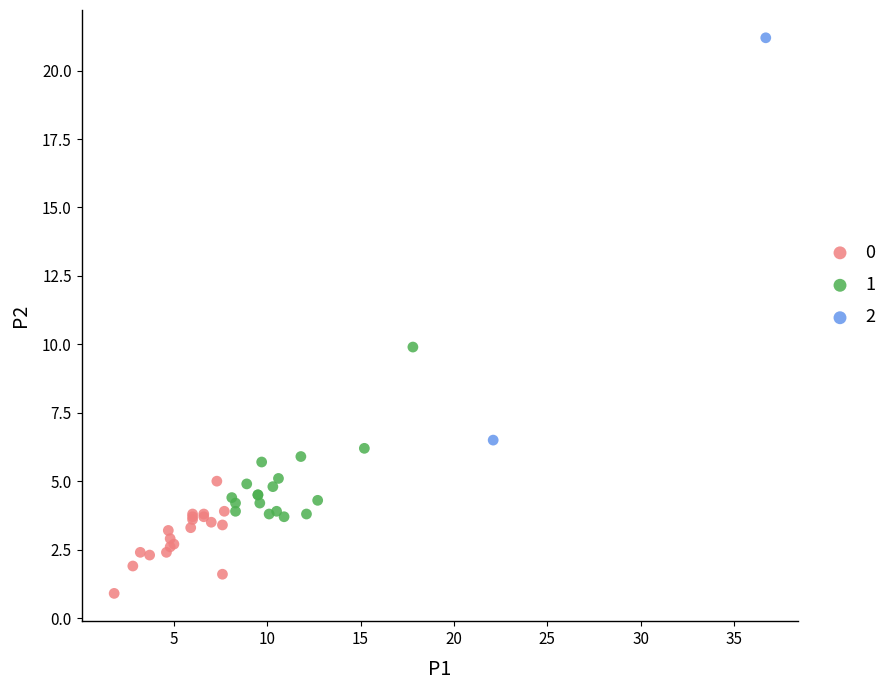

What are all the series names shown in the legend?

0, 1, 2